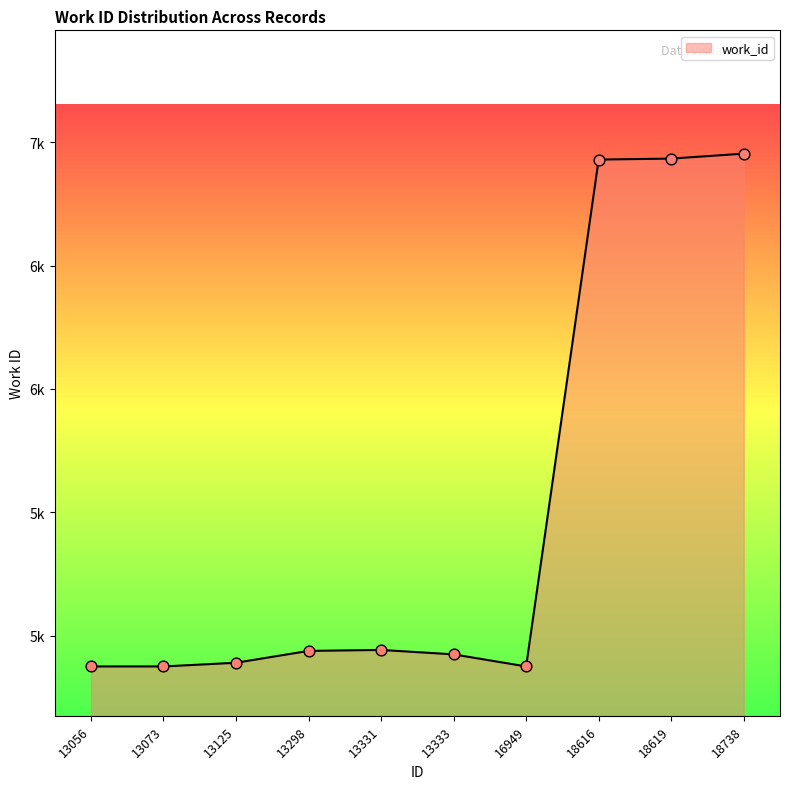

Which has a higher value, 18619 or 13298?

18619